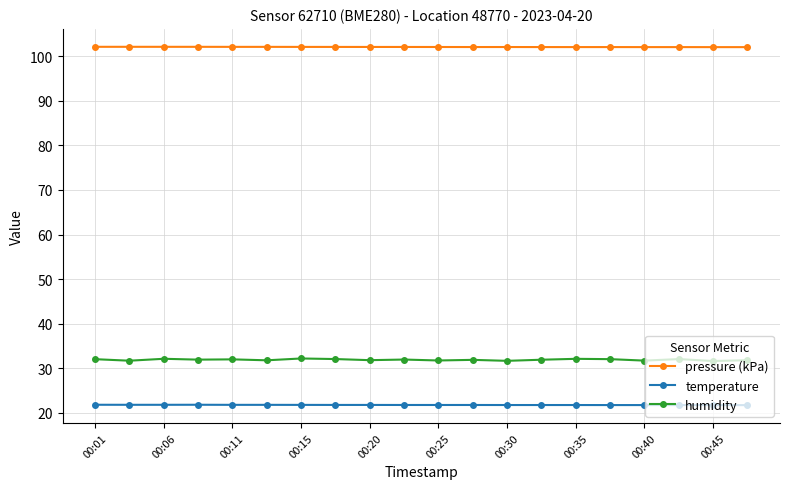

How many lines are shown in the chart?

3